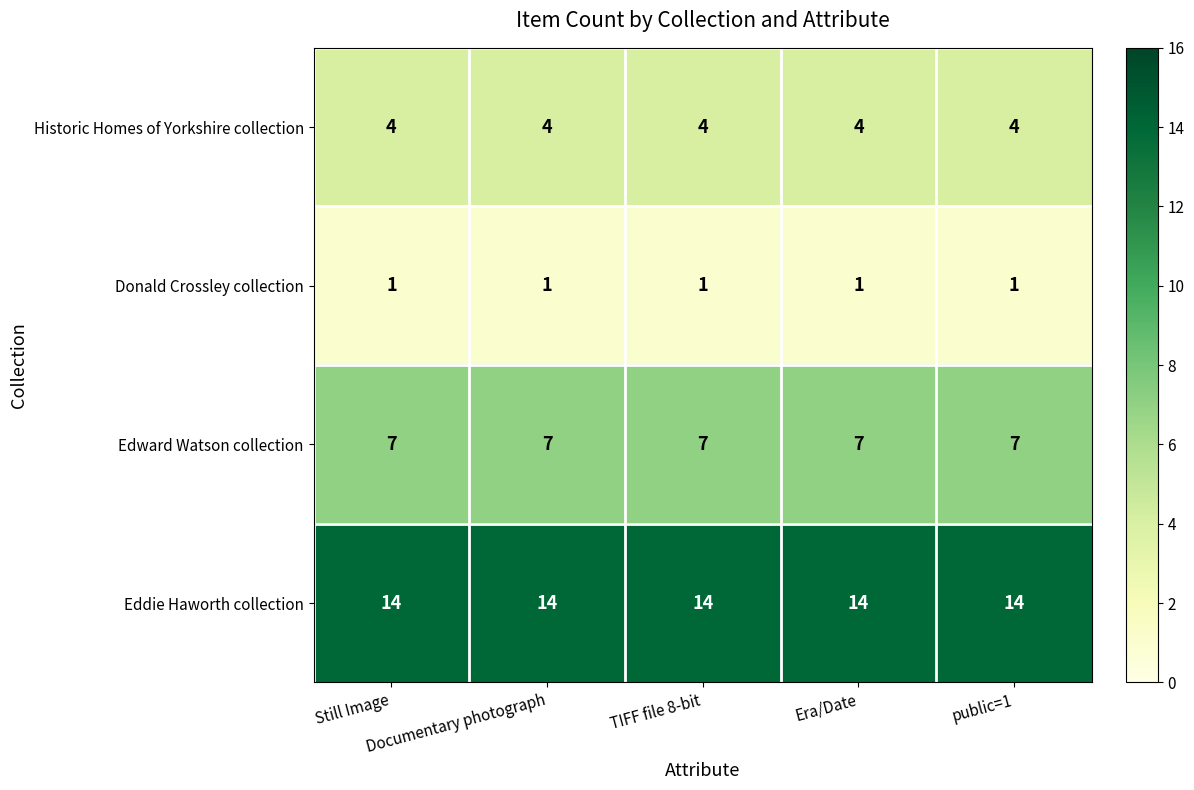

At how many categories does at least one series exceed 7?

5